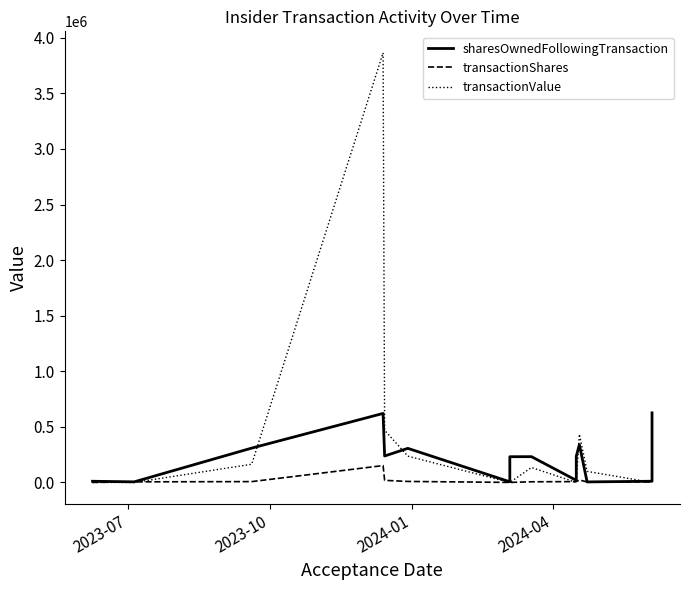

Reading right to left, list all the values displayed in this chart.

sharesOwnedFollowingTransaction: 625890	19540	16158	14265	10936	4800	340540	236140	194011	18958	232064	231518	11162	5940	306784	238064	620894	308984	5484	10706
transactionShares: 4996	4996	4996	4996	4996	4800	22000	7620	7620	7620	6000	456	456	456	9100	19000	151784	7536	5484	393
transactionValue: 0	0	0	0	0	99864	433746	0	0	0	134613	0	0	0	236594	469213	3864294	163833	0	0